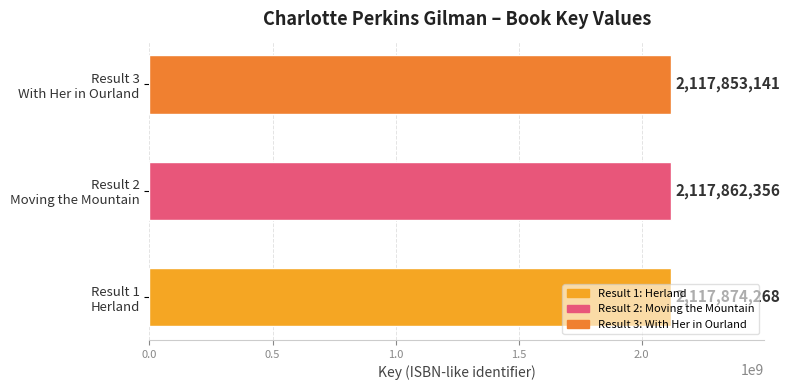

What is the average value?

2117863255